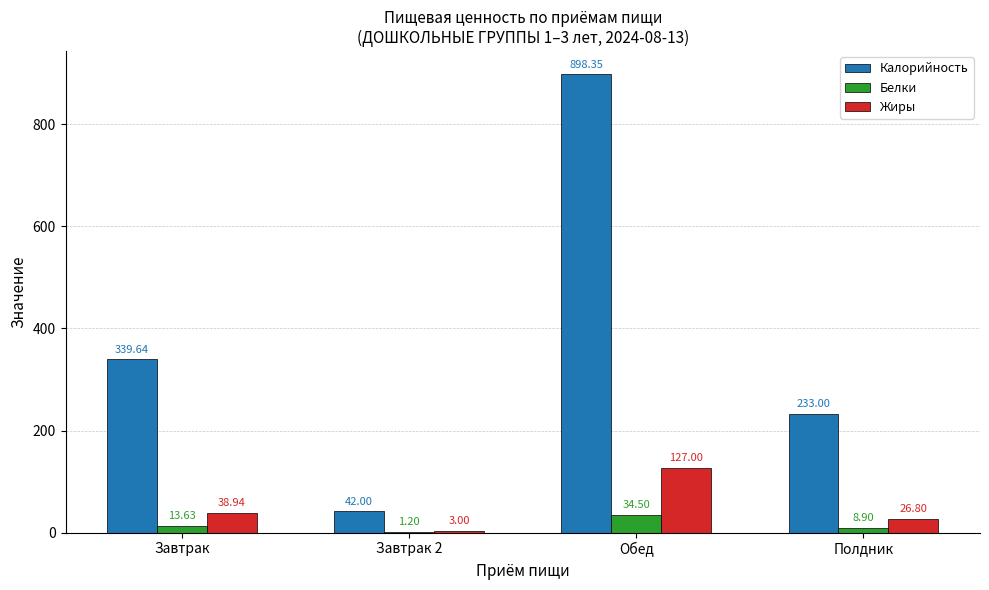

Reading left to right, extract all data points from this chart.

Калорийность: Завтрак=339.6	Завтрак 2=42.0	Обед=898.4	Полдник=233.0
Белки: Завтрак=13.6	Завтрак 2=1.2	Обед=34.5	Полдник=8.9
Жиры: Завтрак=38.9	Завтрак 2=3.0	Обед=127.0	Полдник=26.8